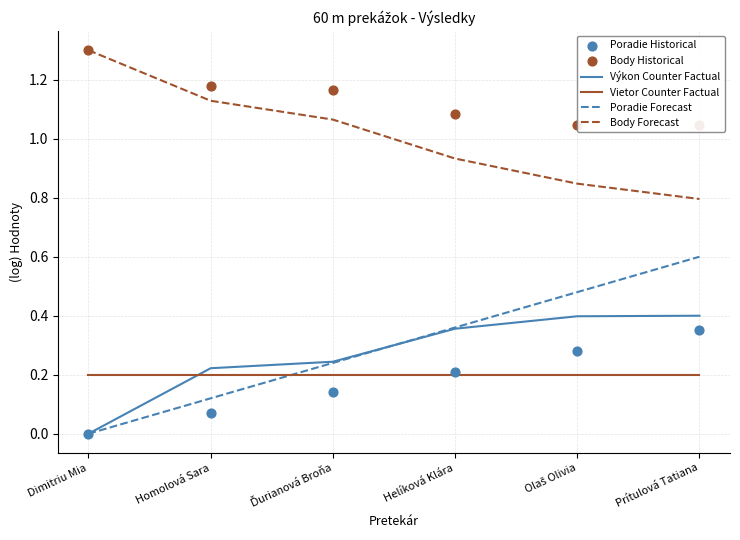

Which series has the largest total across all categories?

Body Historical